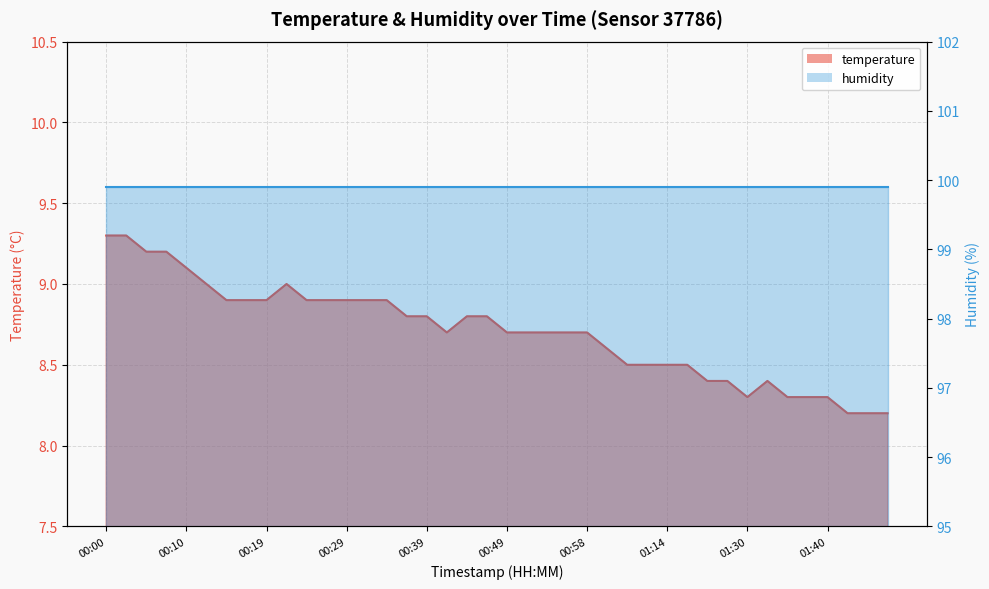

What position from the right is 01:37?

5